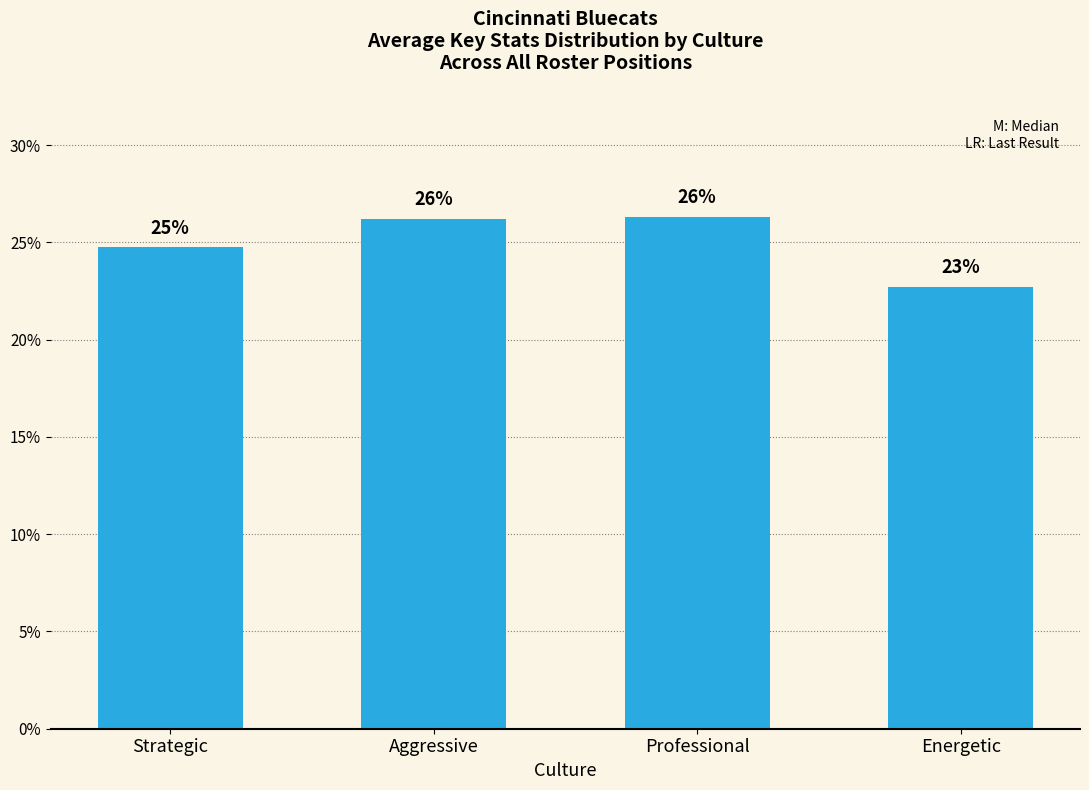

Is it true that the value at Energetic is 35.6?

False